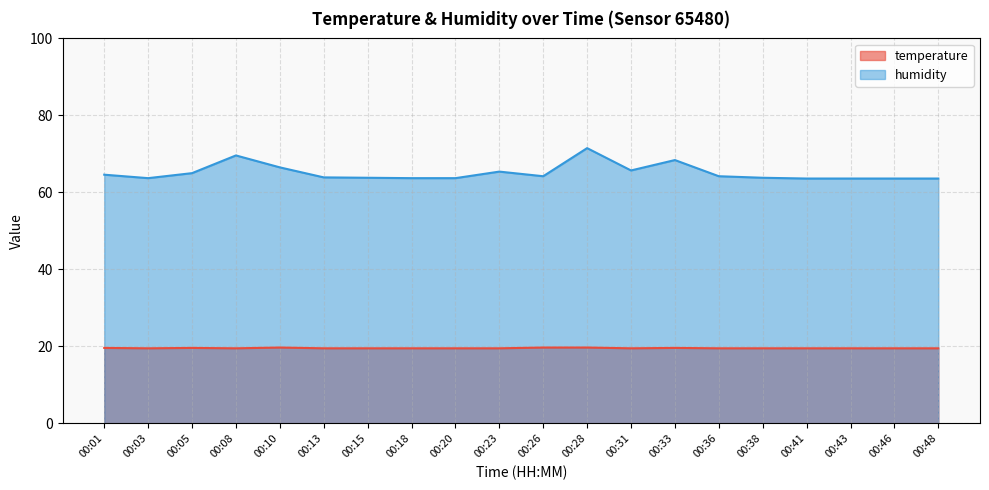

Count the temperature values in the range 19 to 20.

20